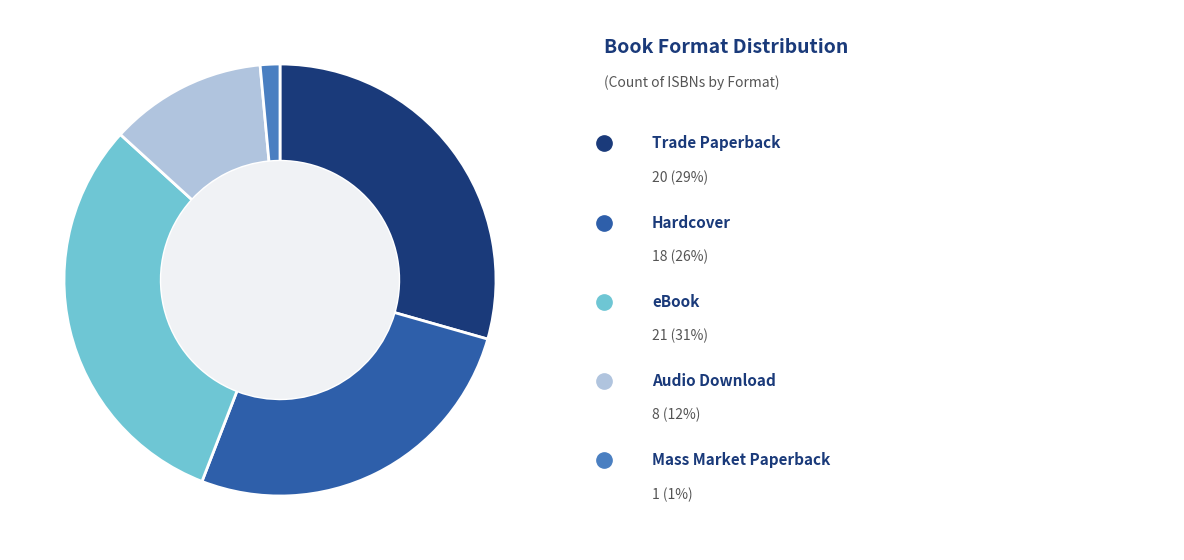

Is there any slice that represents more than half of the pie?

No